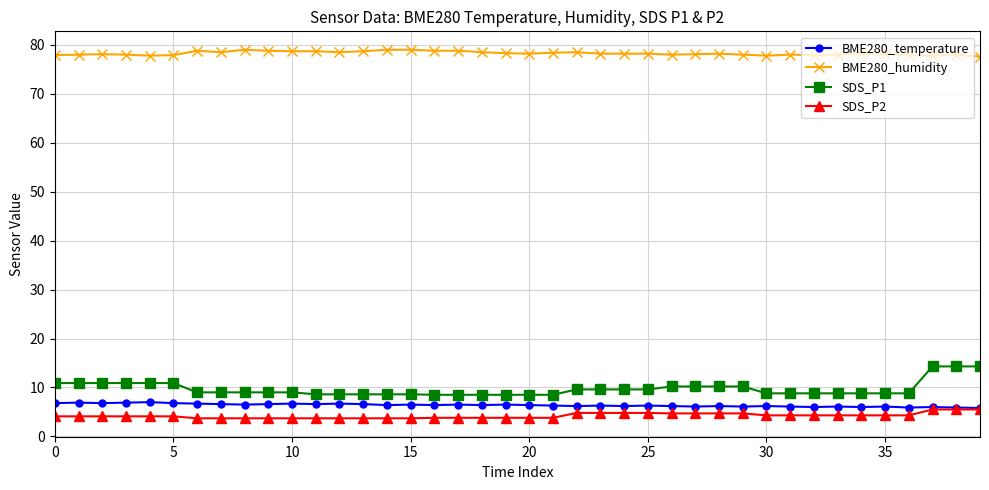

What is the highest value of the SDS_P1 series?

14.3